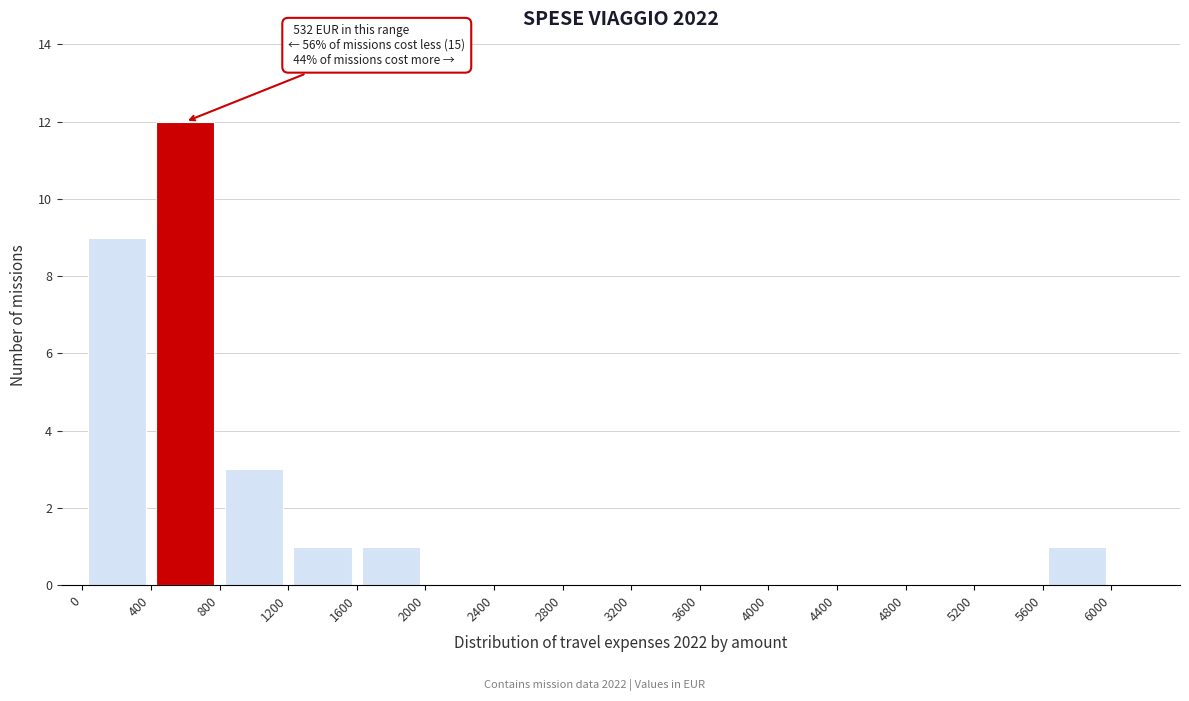

Which range on the x-axis has the tallest bar?

400 to 800